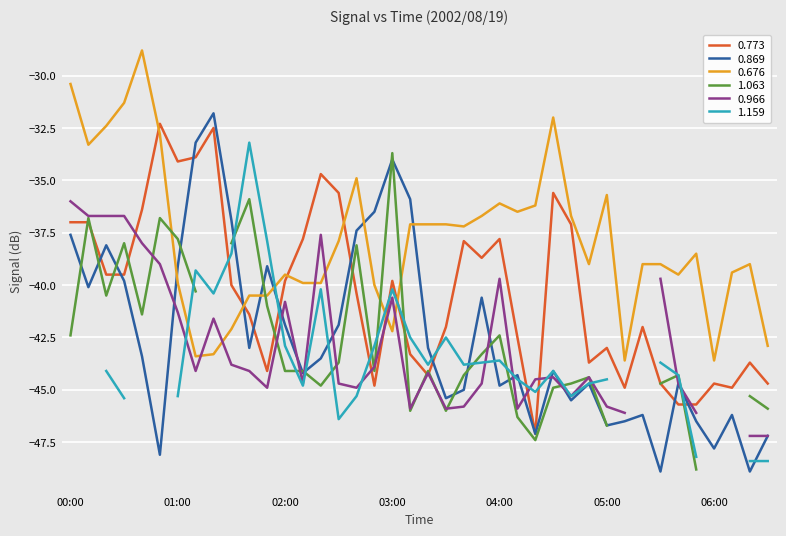

What is the maximum value for 0.869?

-31.8